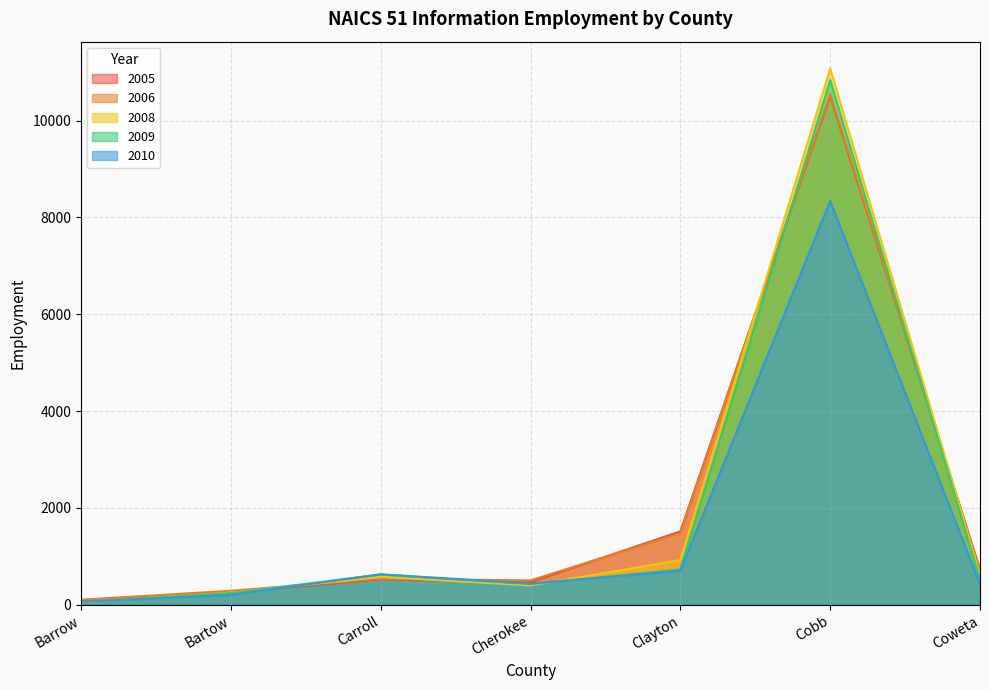

True or false: 2010 has a value of 206 at Coweta.

False